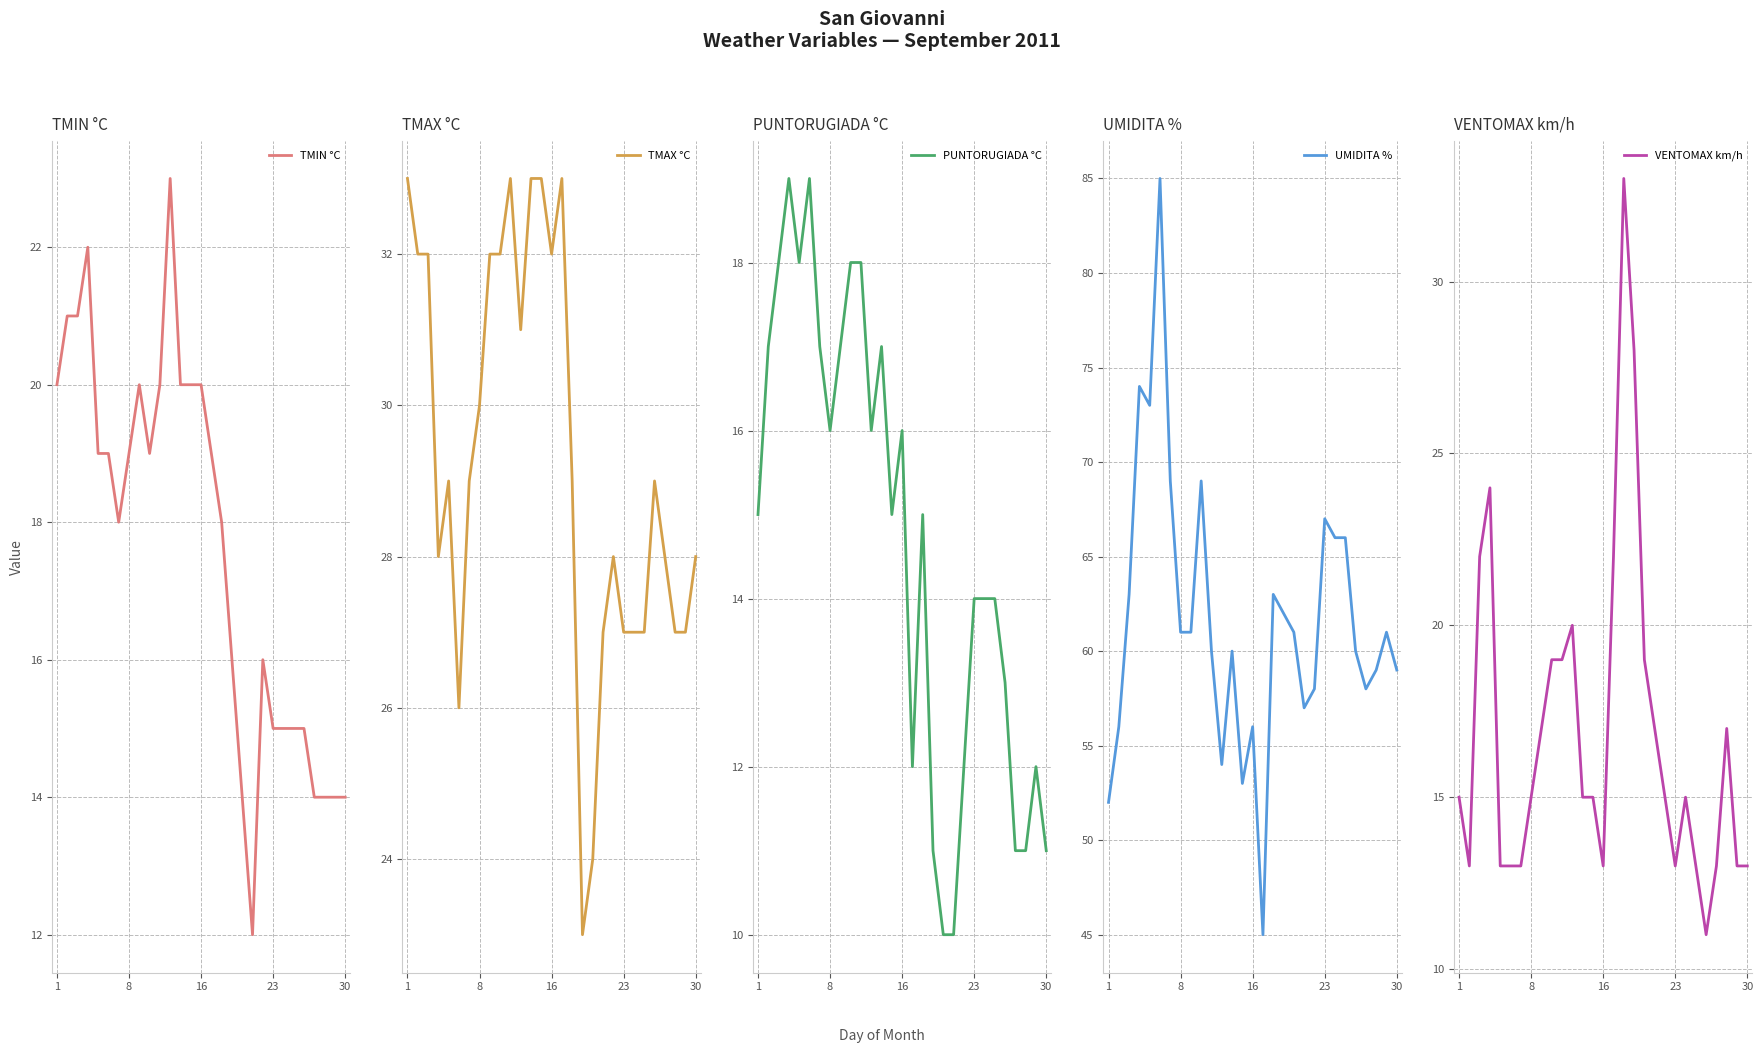

What is the lowest value of the TMIN °C series?

12